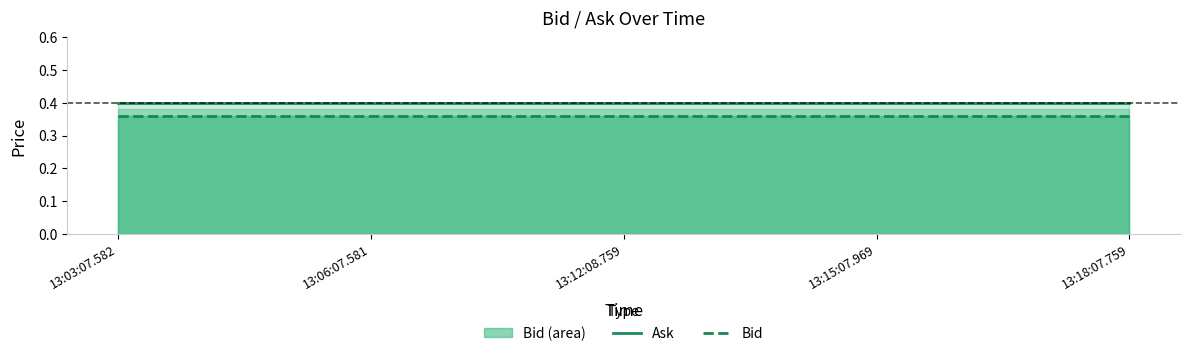

True or false: Bid and Ask intersect in this chart.

False